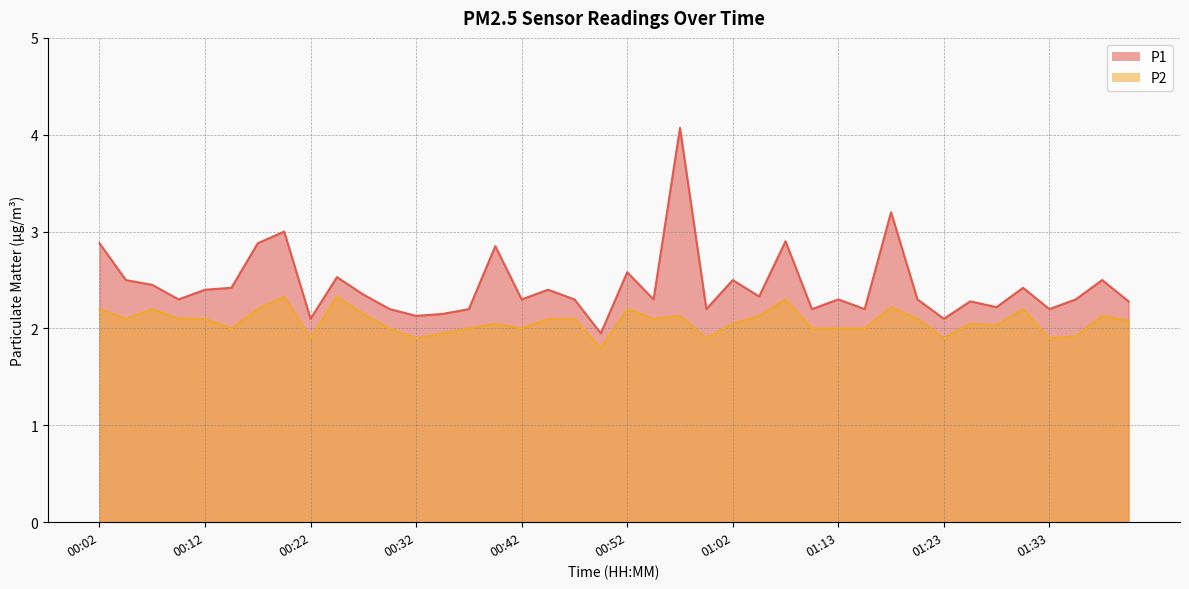

In P2, how many points are lower than both neighbors (excluding endpoints)?

11